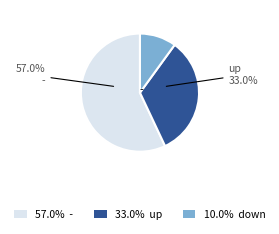

Is the sum of 10.0% down and 57.0% - greater than half?

Yes